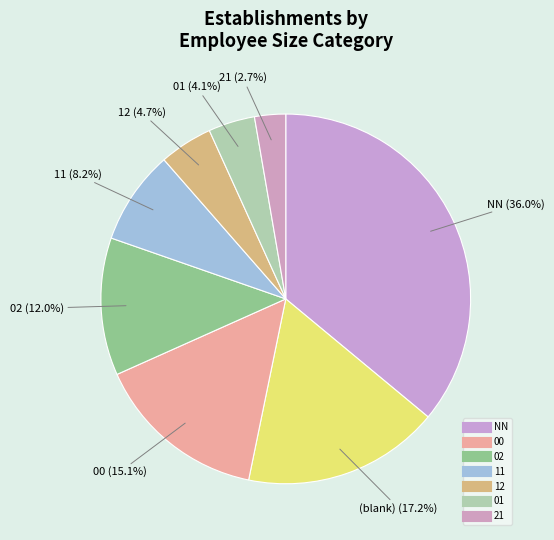

How many slices are in this pie chart?

8